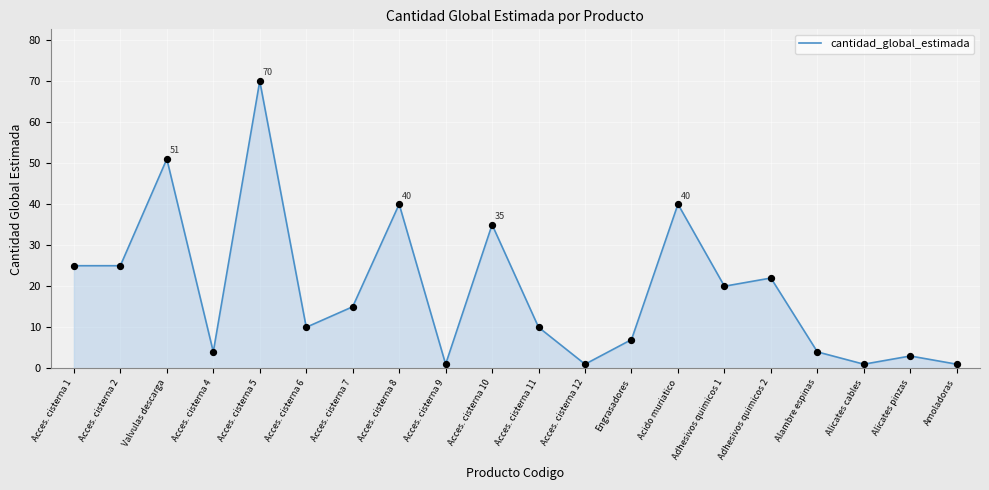

What is the change in value from Acces. cisterna 6 to Acces. cisterna 8?

+30